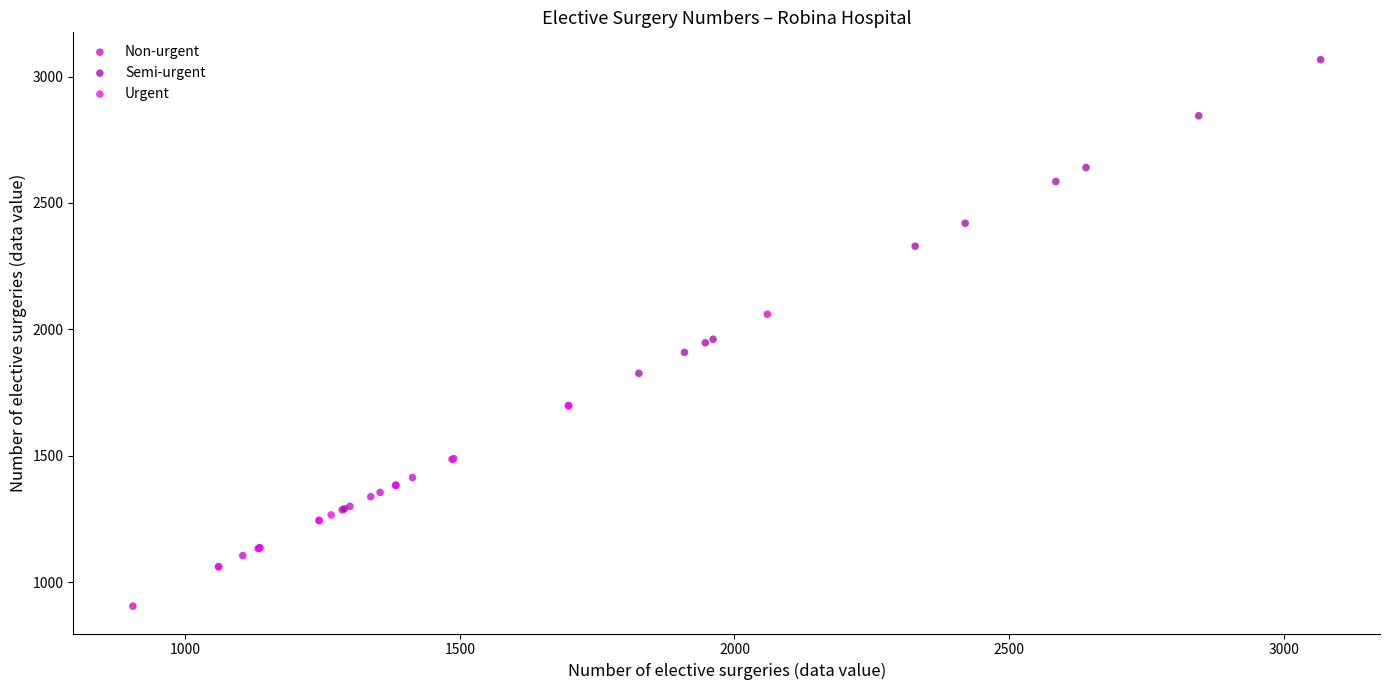

Which series has the largest Y range (max minus min)?

Semi-urgent